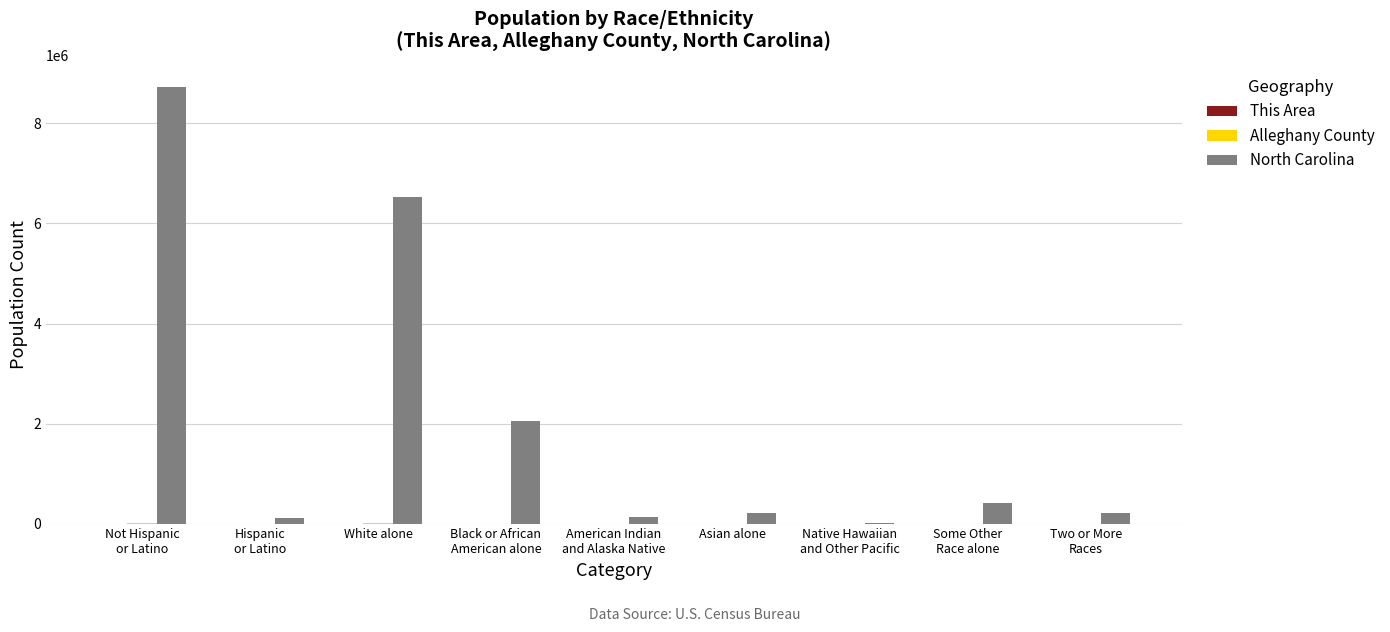

Which series has the largest total across all categories?

North Carolina